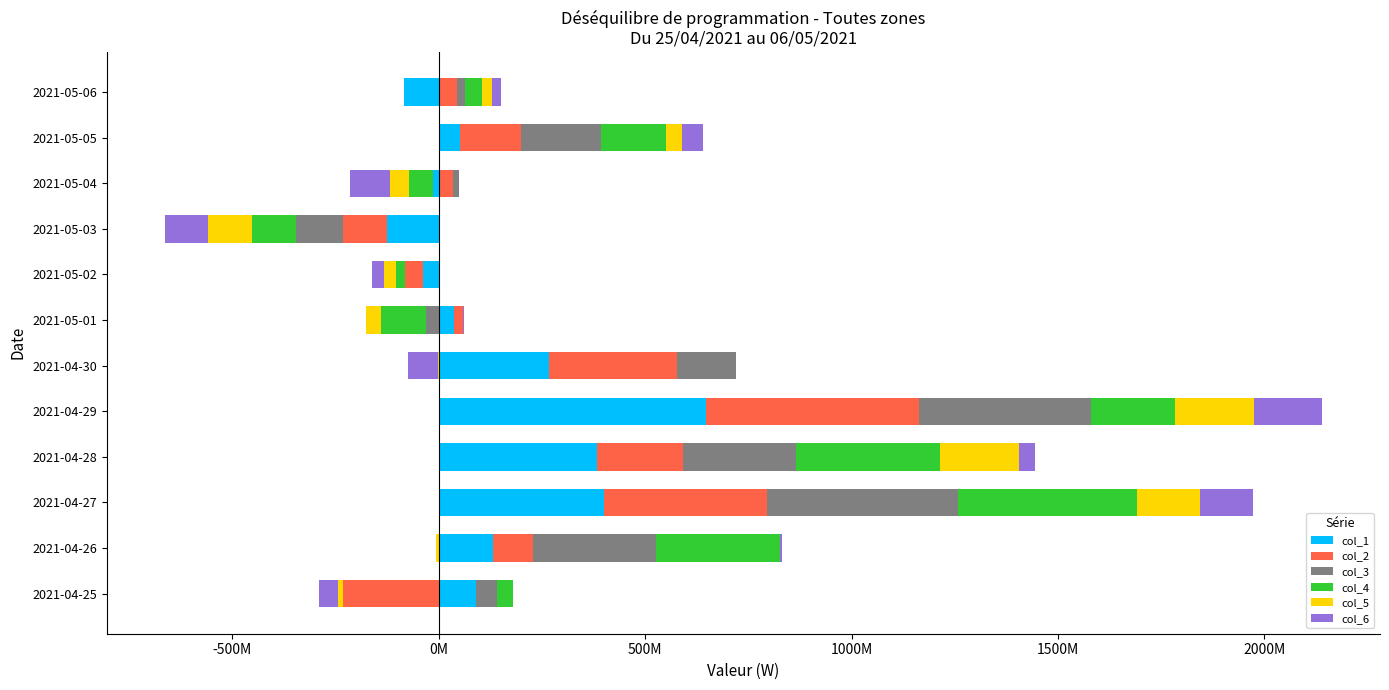

What is the maximum value shown in the chart?

647844539